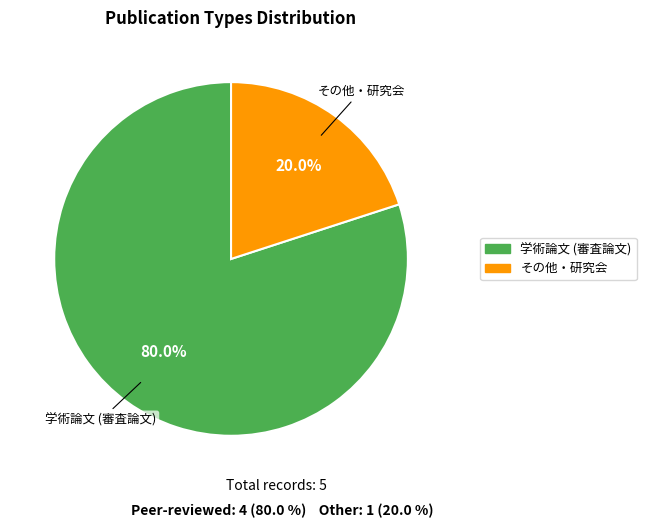

What is the ratio of the value at 学術論文 (審査論文) to the value at その他・研究会?

4.0